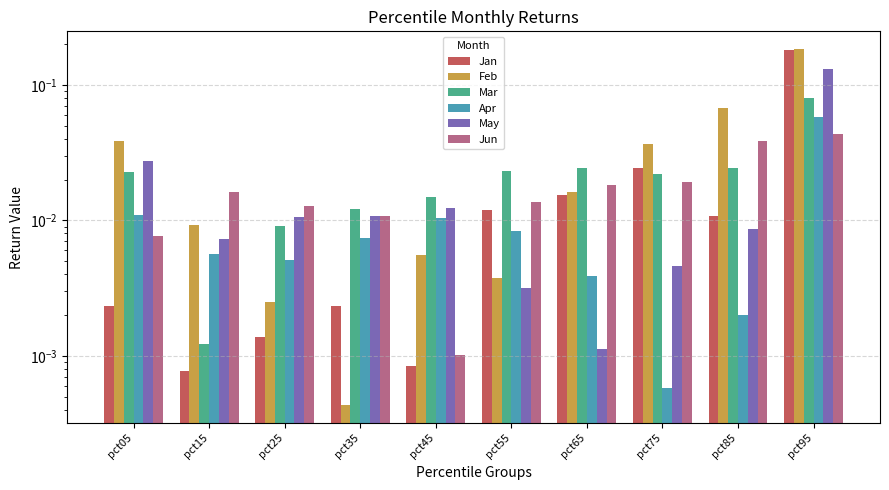

Is it true that Jan equals 0.0 at pct75?

False